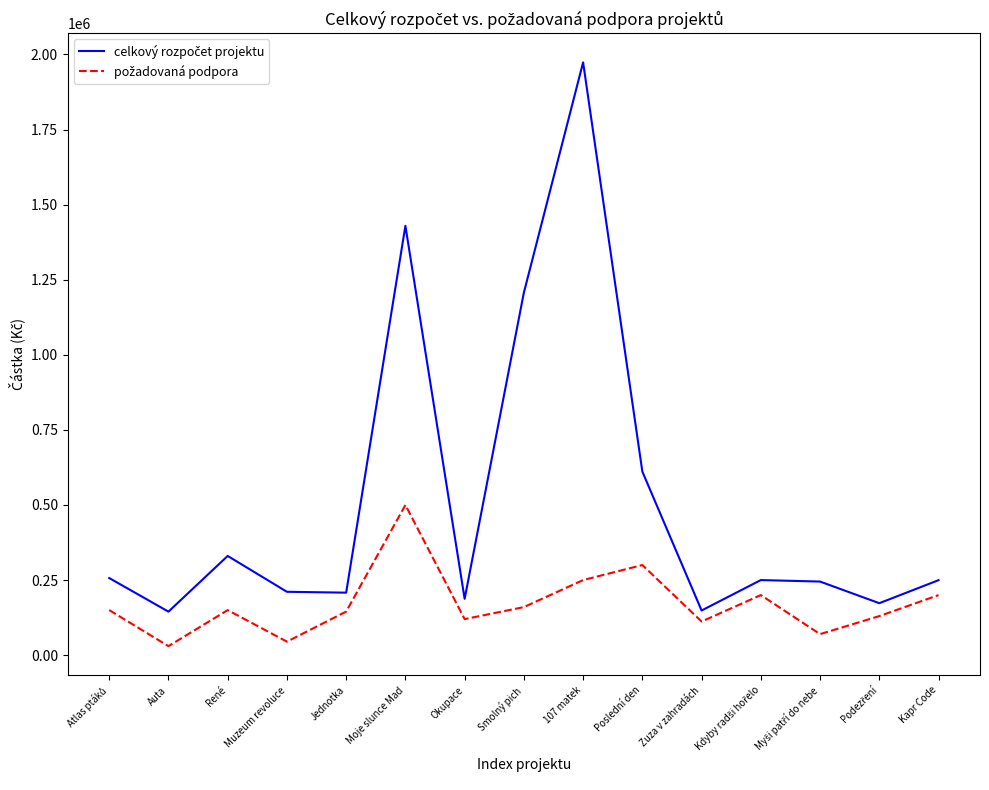

What is the maximum value shown in the chart?

1973777